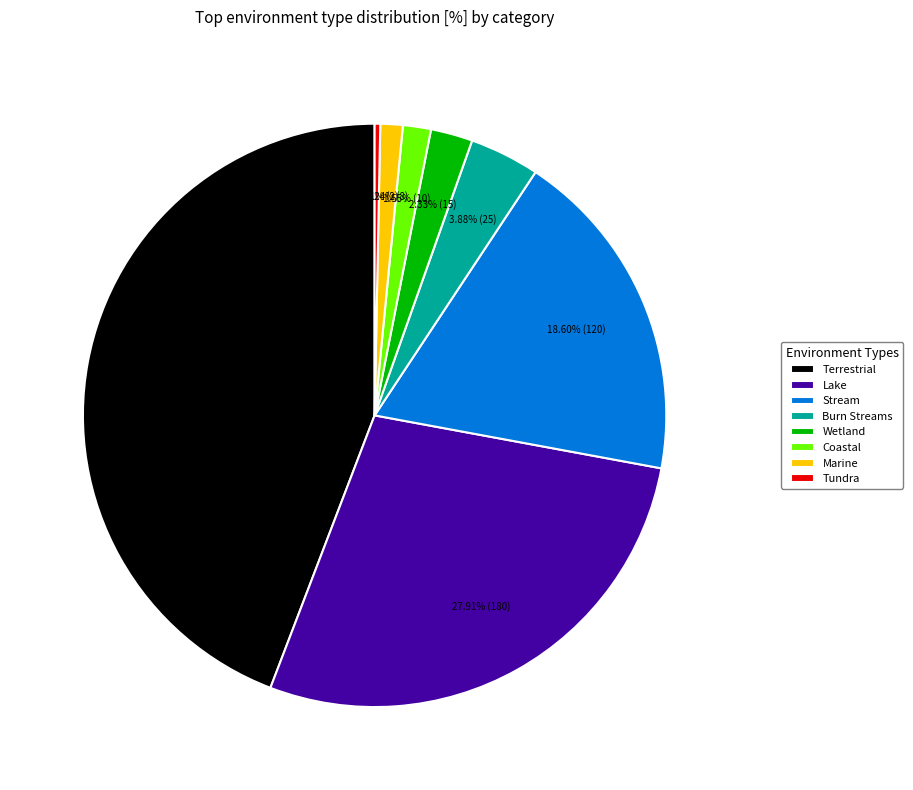

Which slice is the smallest?

Tundra